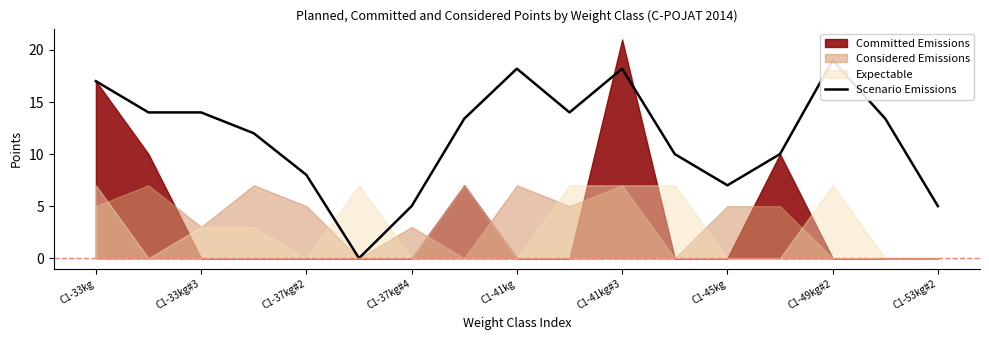

Is it true that the value at C1-33kg is 9.2?

False